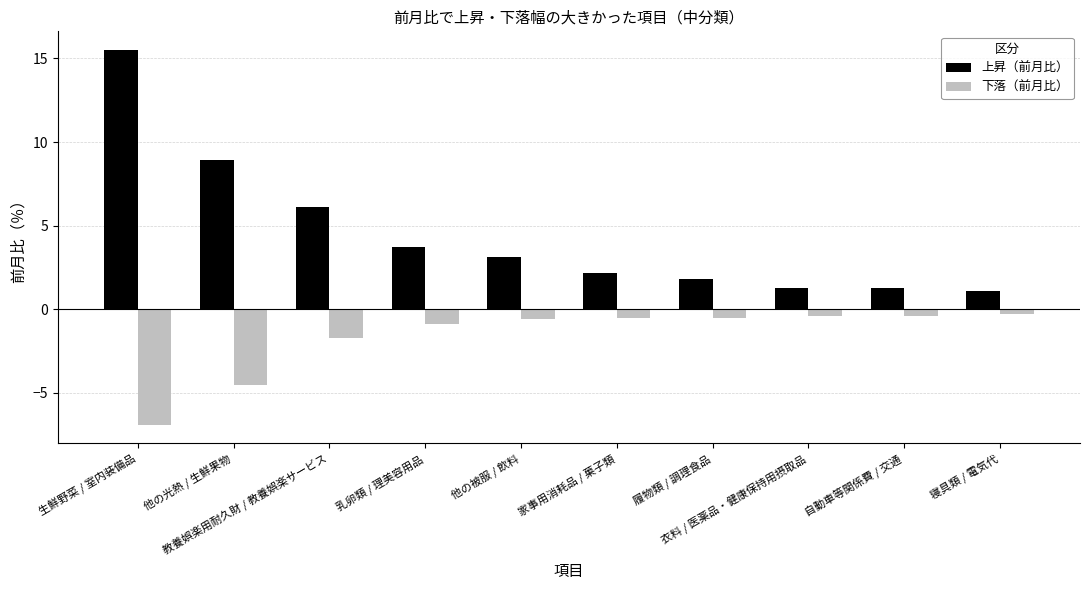

What is the label of the 3rd bar from the left?

教養娯楽用耐久財 / 教養娯楽サービス